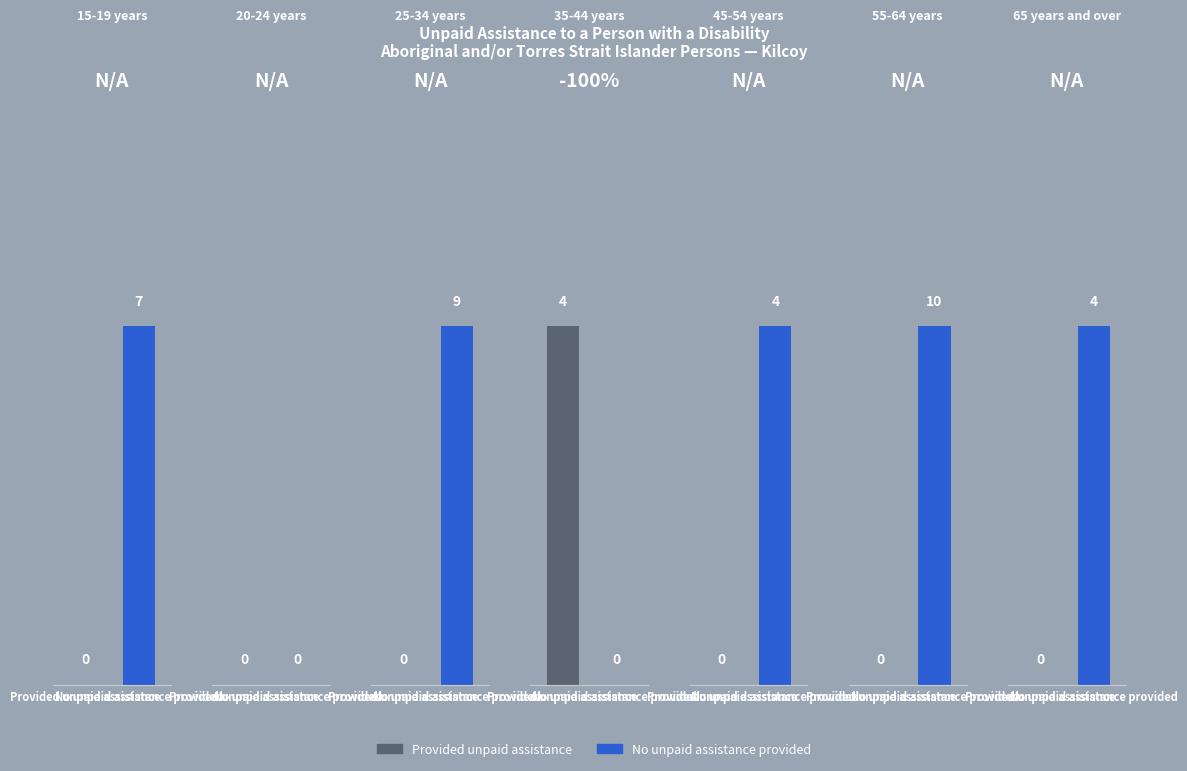

What is the total value across all series at 55-64 years?

10